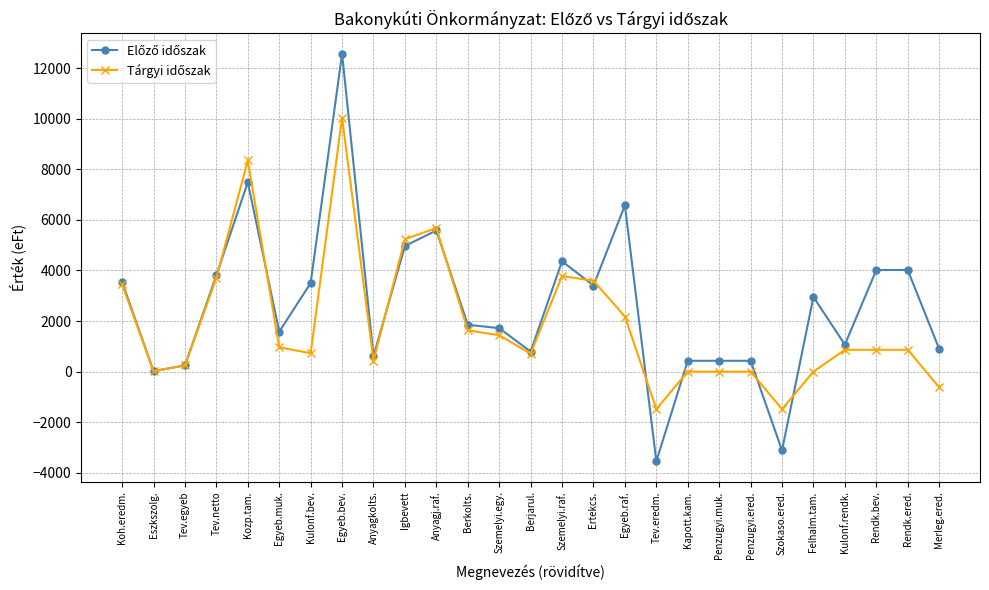

At how many categories does at least one series exceed 5973?

3